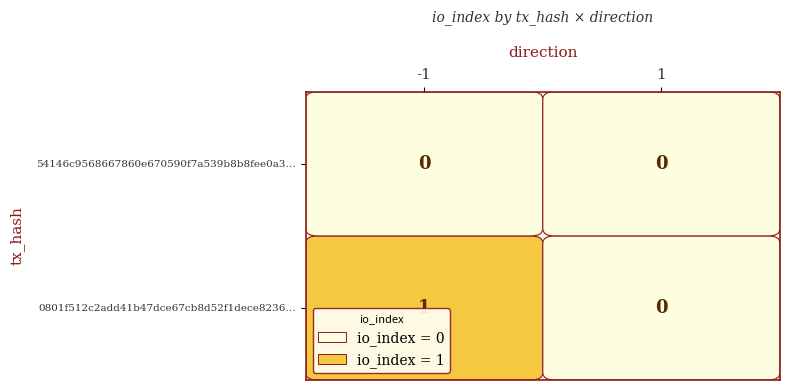

Reading right to left, list all the values displayed in this chart.

0801f512c2add41b47dce67cb8d52f1dece8236: 1=0	-1=1
54146c9568667860e670590f7a539b8b8fee0a3: 1=0	-1=0